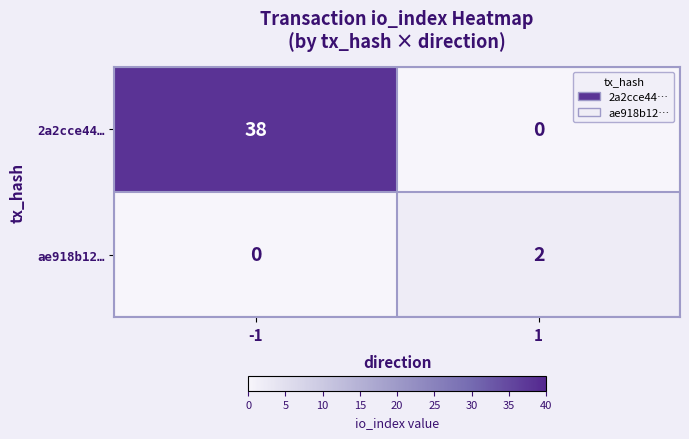

Rank the series by their maximum value, from lowest to highest.

ae918b12…, 2a2cce44…